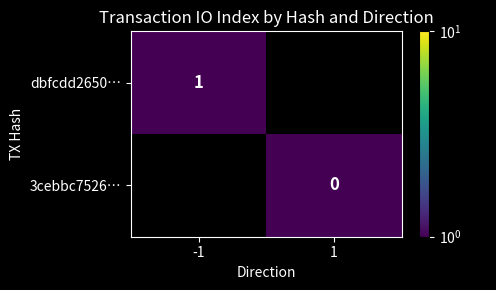

List the labels in order of 3cebbc7526… value, smallest first.

-1, 1